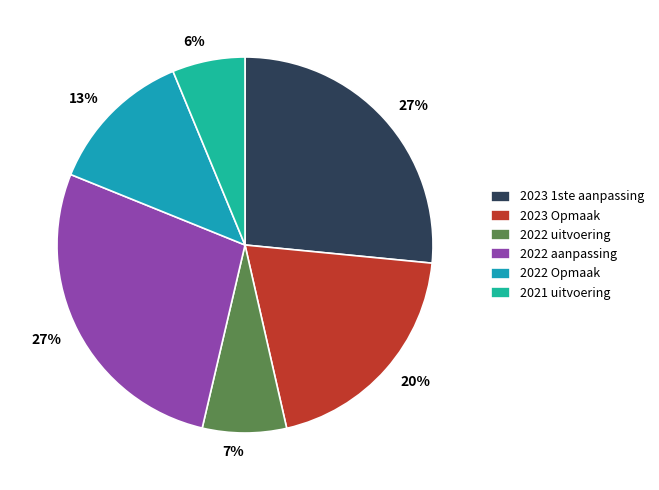

How many slices are in this pie chart?

6